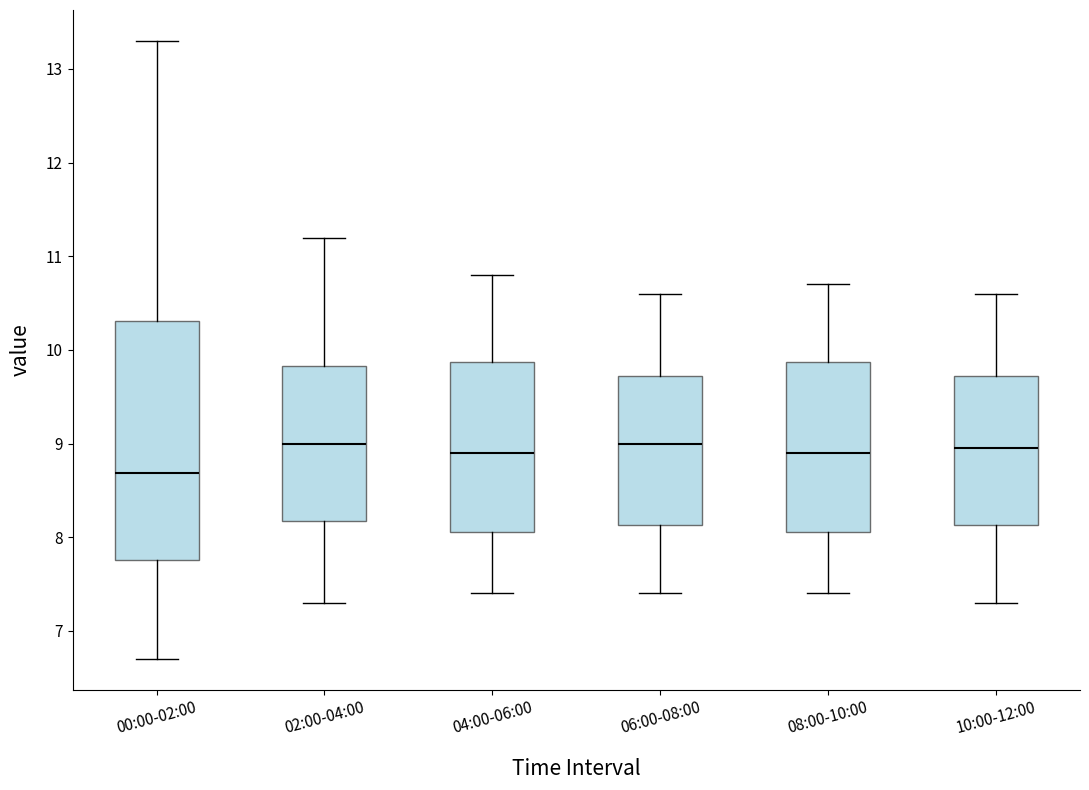

Reading left to right, transcribe this box plot: for each box, give where its median line is, the range the box spans, and where its two whiskers end, as read against the y-axis. The values are not printed on the chart, so give them approximately, as read against the axis.

00:00-02:00: median 8.7, box 7.8 to 10.3, whiskers 6.7 to 13.3
02:00-04:00: median 9.0, box 8.2 to 9.8, whiskers 7.3 to 11.2
04:00-06:00: median 8.9, box 8.1 to 9.9, whiskers 7.4 to 10.8
06:00-08:00: median 9.0, box 8.1 to 9.7, whiskers 7.4 to 10.6
08:00-10:00: median 8.9, box 8.1 to 9.9, whiskers 7.4 to 10.7
10:00-12:00: median 9.0, box 8.1 to 9.7, whiskers 7.3 to 10.6